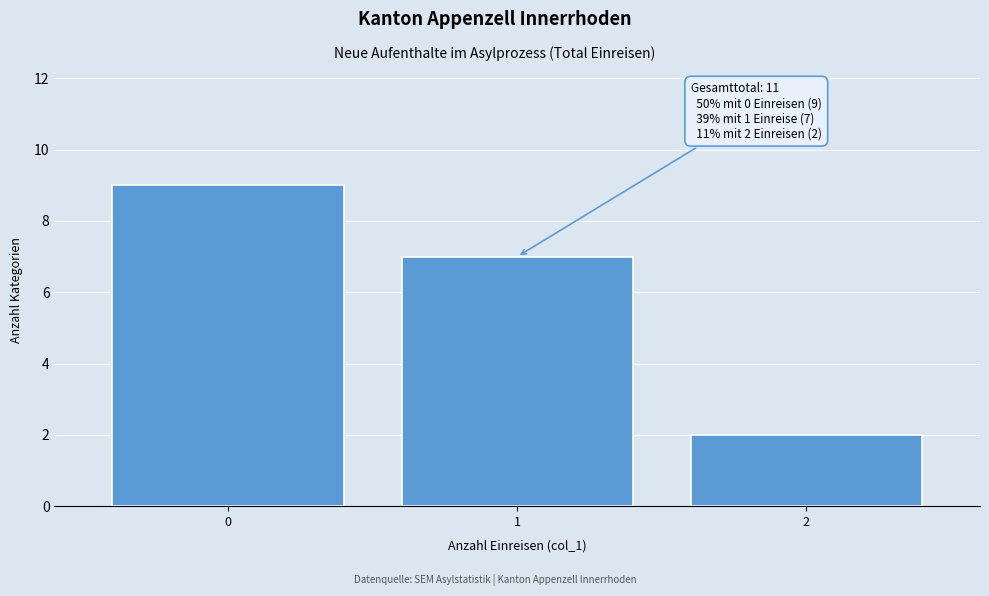

Reading right to left, transcribe all the data shown in this chart.

2	7	9